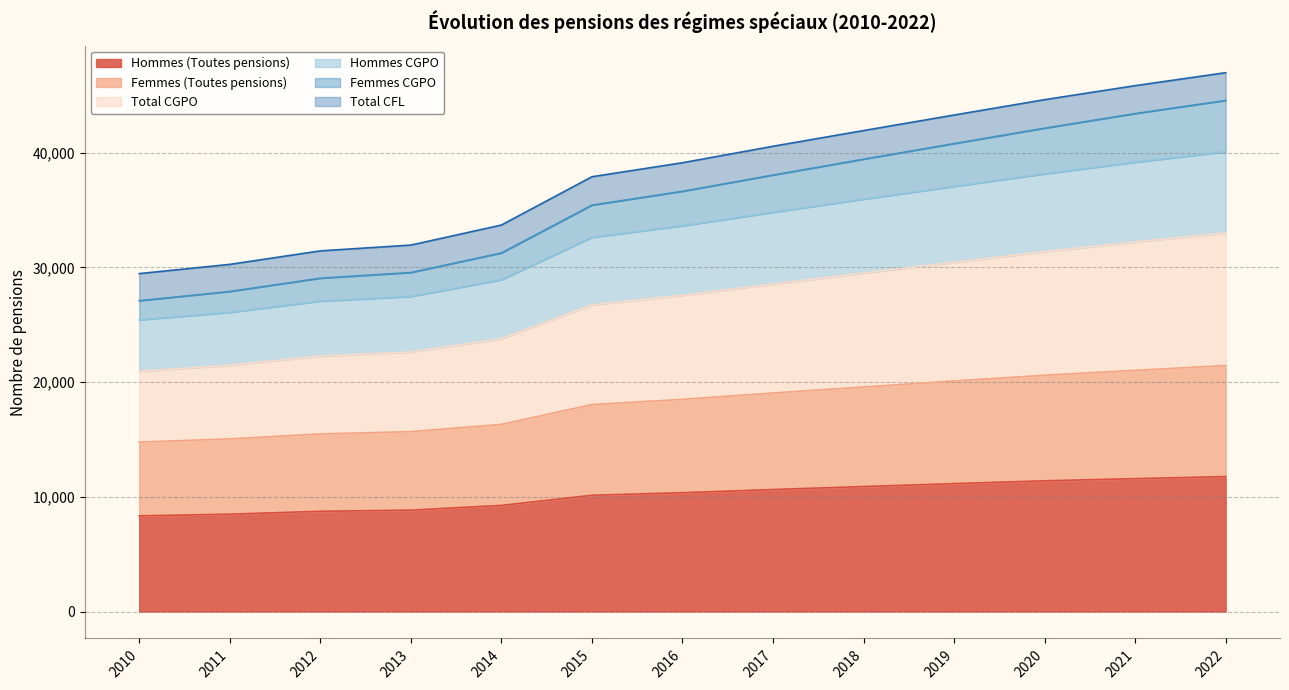

What is the minimum value for Hommes (Toutes pensions)?

8339